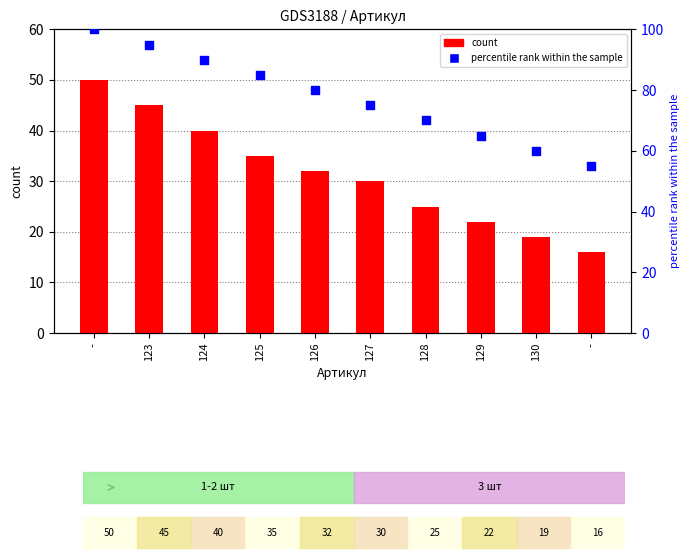

Which series contains the lowest Y value?

count